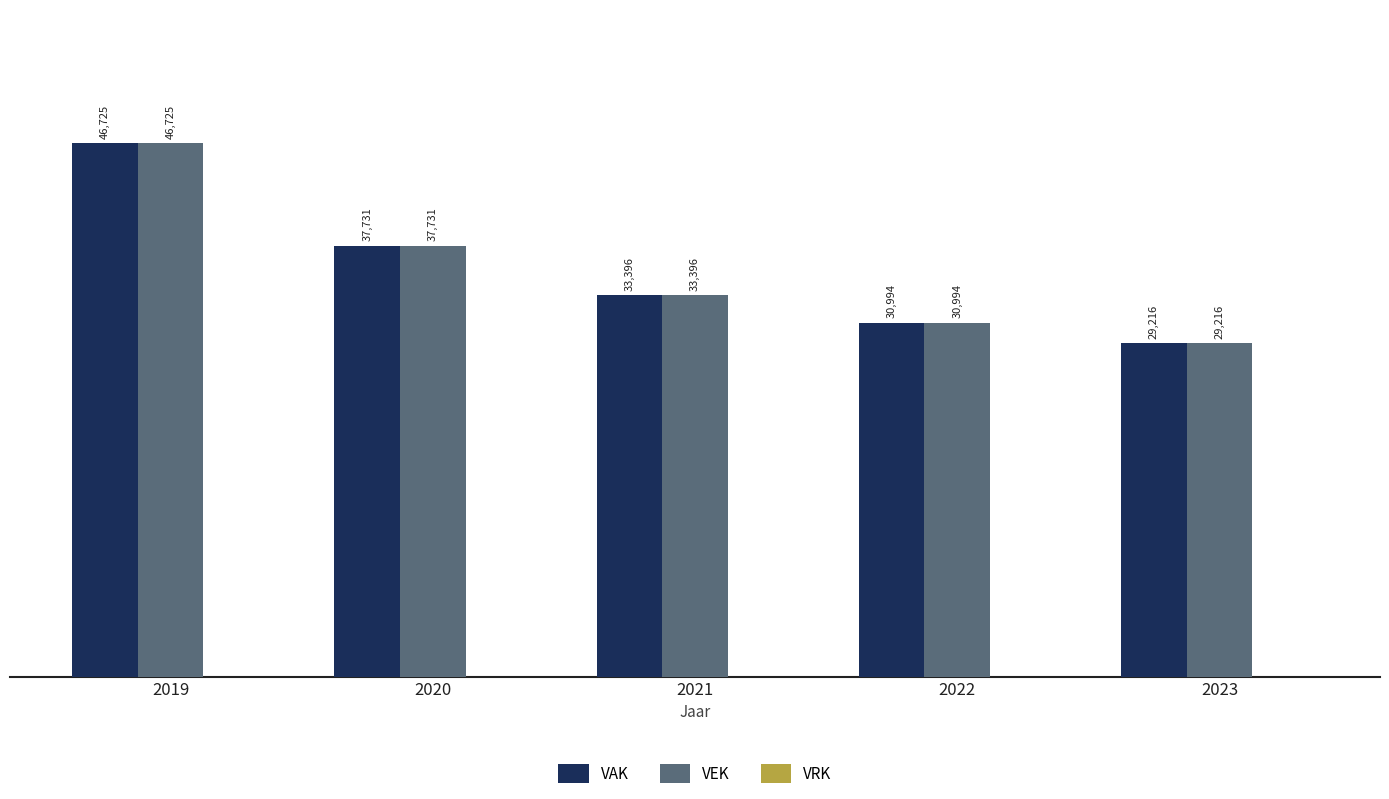

List the labels in order of VEK value, largest first.

2019, 2020, 2021, 2022, 2023